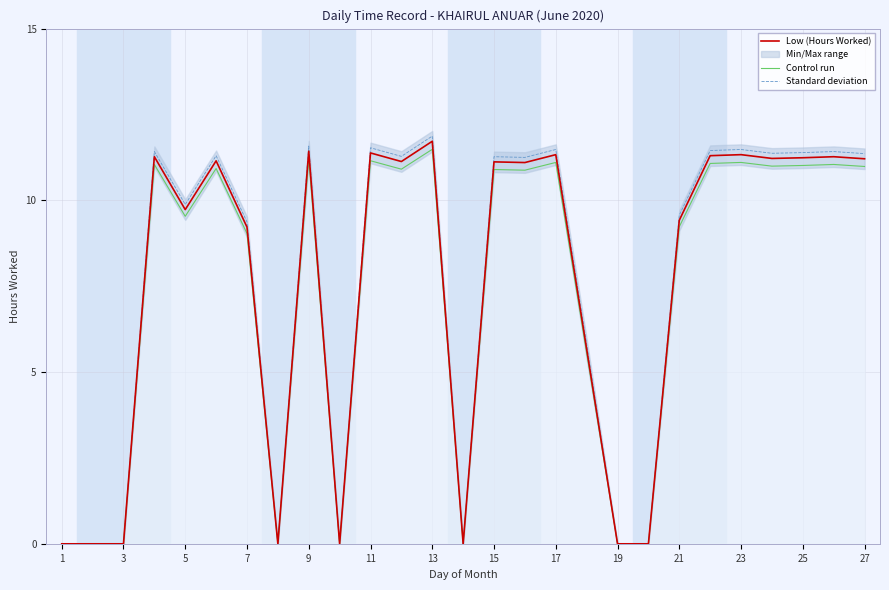

True or false: Standard deviation has a value of 14.1 at 7.

False